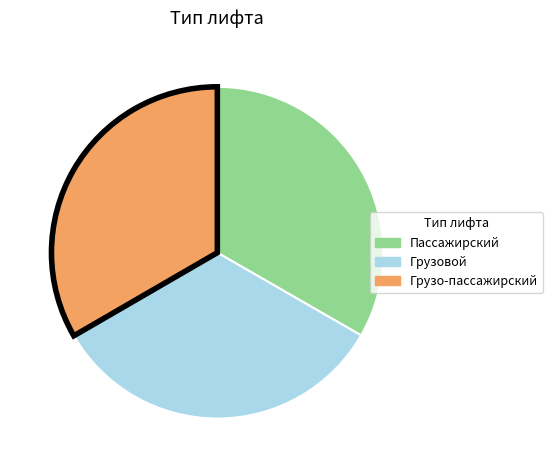

Is it true that Грузо-пассажирский is 22% of the pie?

False